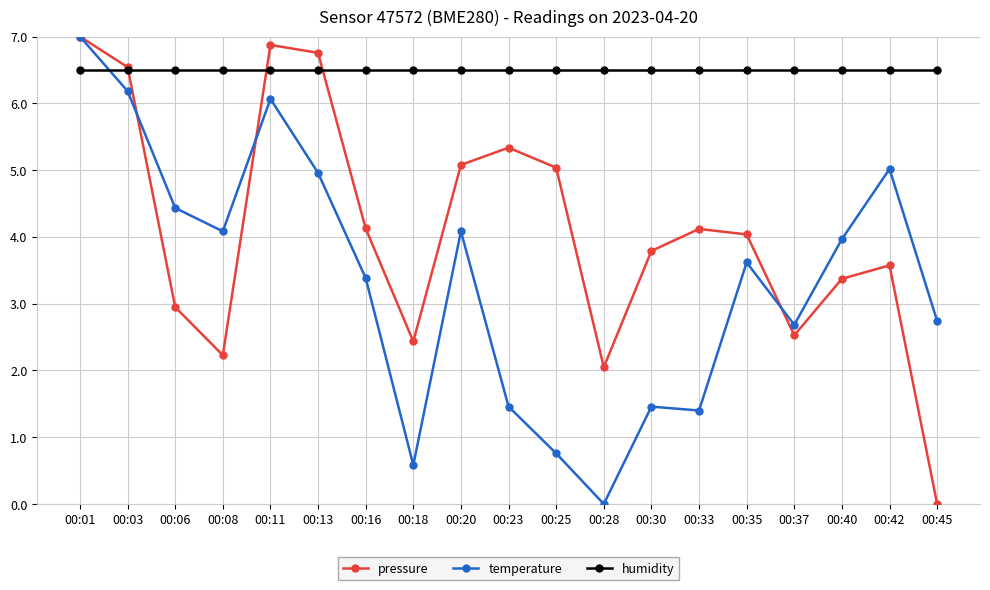

What is the total value across all series at 00:11?

19.4